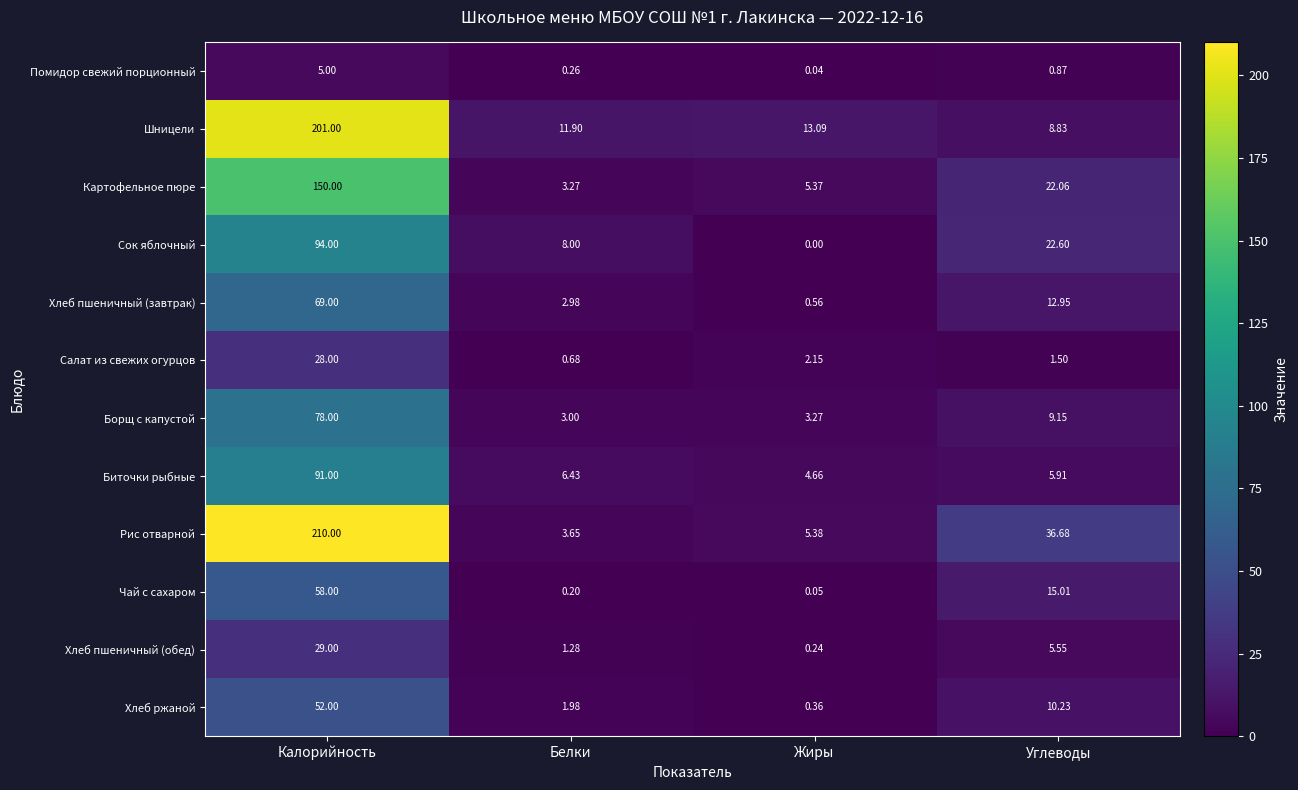

List the labels in order of Шницели value, smallest first.

Углеводы, Белки, Жиры, Калорийность